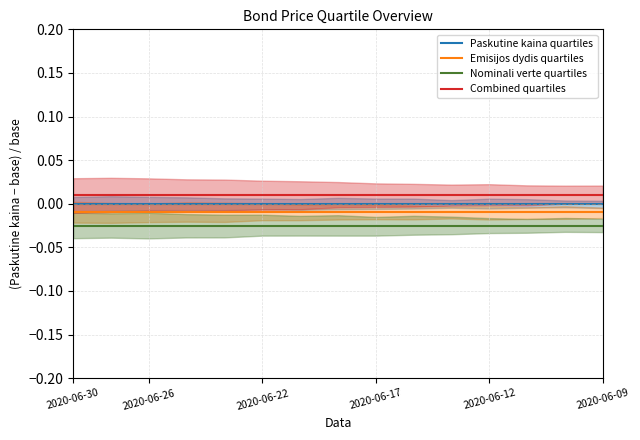

At which label is Emisijos dydis quartiles closest to 0?

2020-06-30